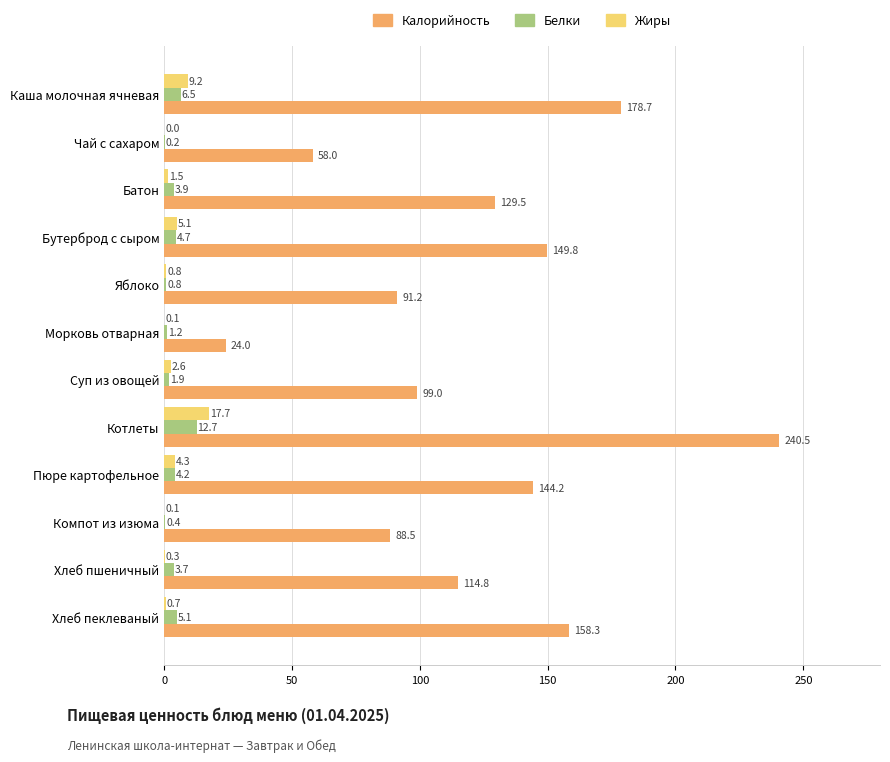

True or false: Калорийность has a value of 7.3 at Морковь отварная.

False